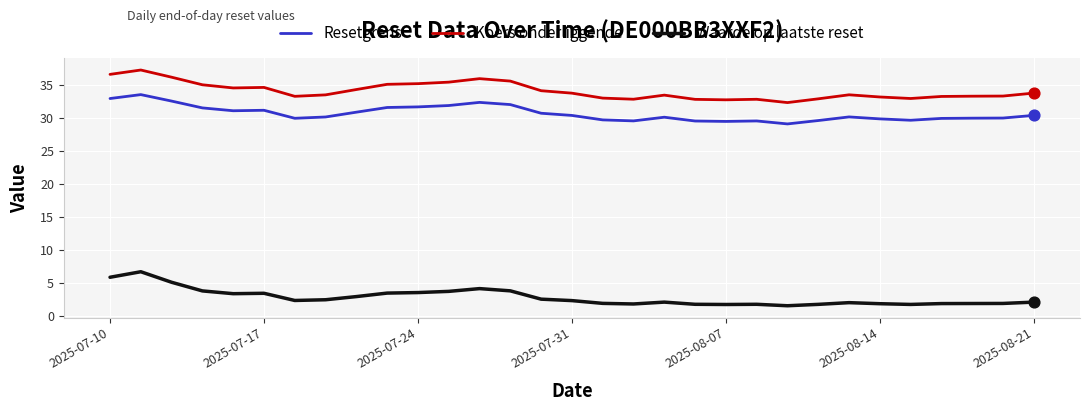

Which series has the largest total across all categories?

Koers onderliggende